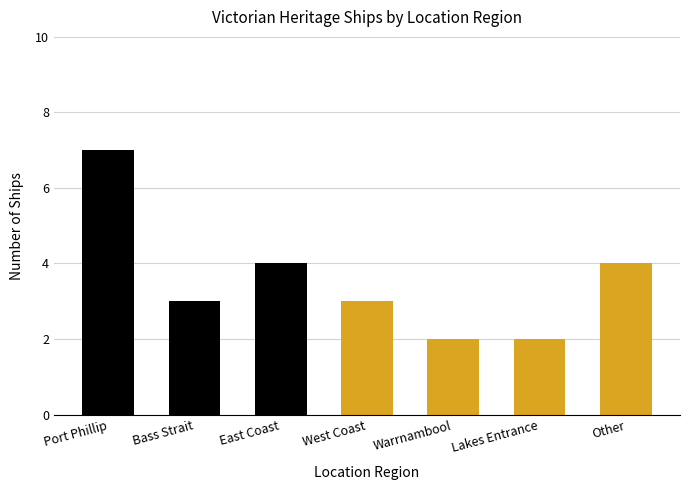

Are the bars horizontal?

No